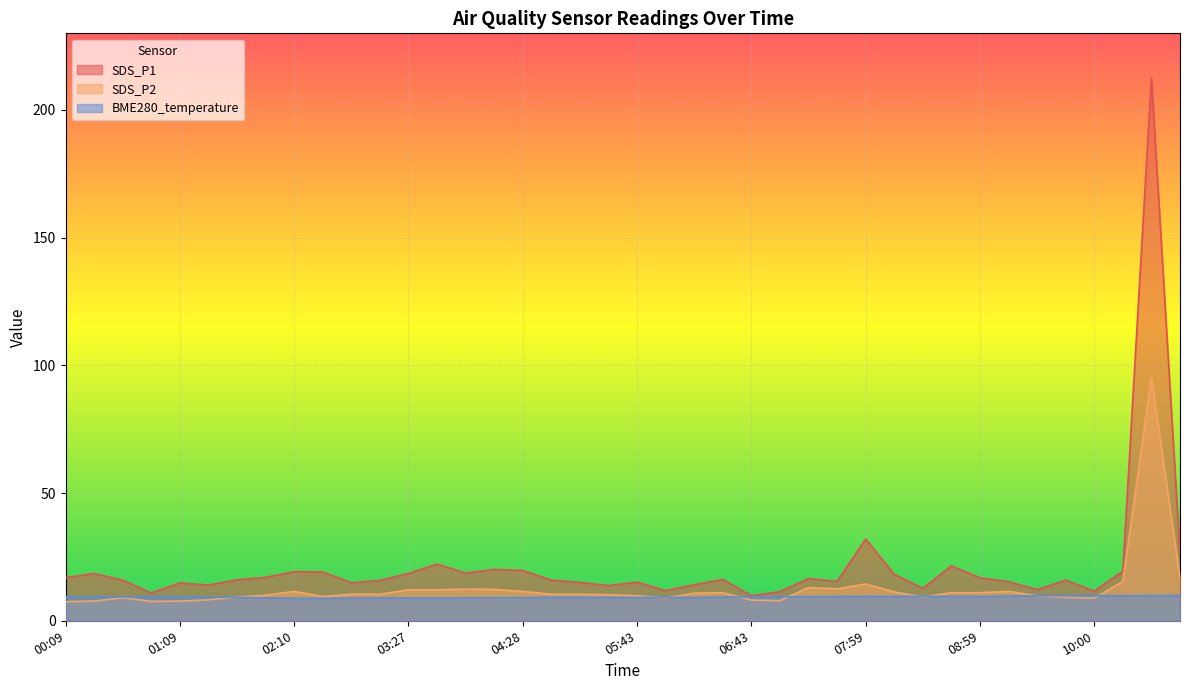

Rank the series by their maximum value, from highest to lowest.

SDS_P1, SDS_P2, BME280_temperature